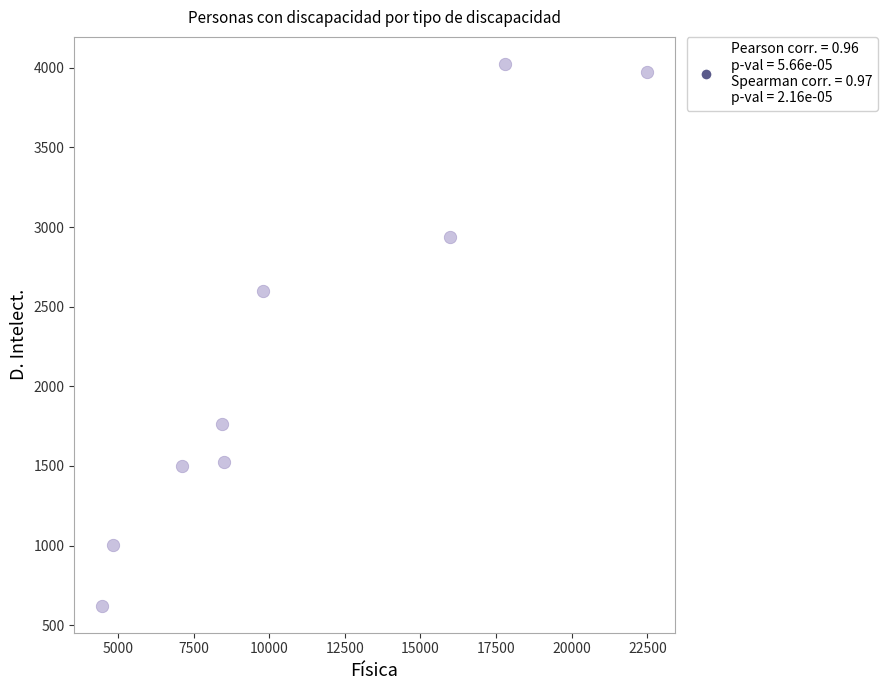

What Y value in the scatter plot is closest to 2323?

2601